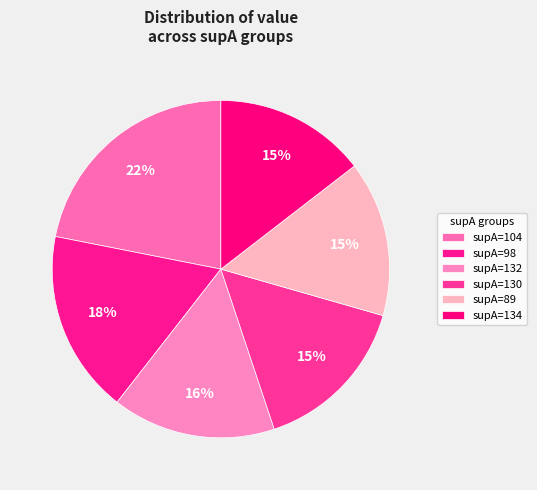

How many slices are in this pie chart?

6